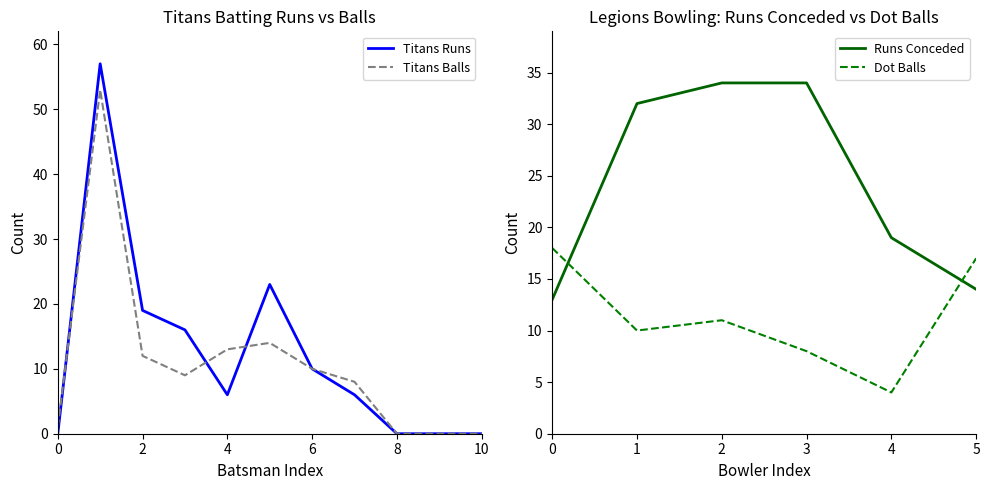

True or false: Titans Runs and Titans Balls cross at least once.

True